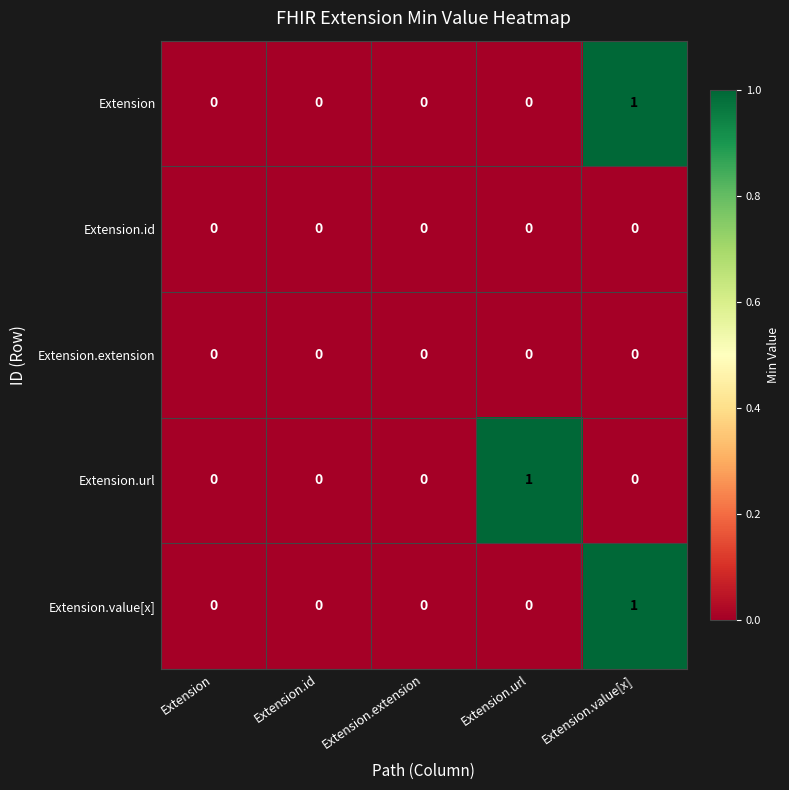

Is it true that Extension.value[x] equals 1 at Extension.value[x]?

True